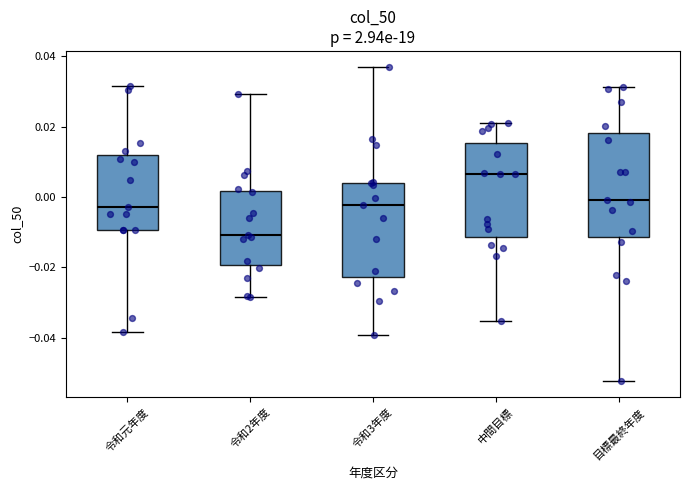

Reading left to right, read every box against the y-axis: the position of its median line, the range the box covers, and the ends of its whiskers. The values are not printed on the chart, so give them approximately, as read against the axis.

令和元年度: median -0.002, box -0.010 to 0.012, whiskers -0.038 to 0.032
令和2年度: median -0.010, box -0.020 to 0.002, whiskers -0.028 to 0.030
令和3年度: median -0.002, box -0.022 to 0.004, whiskers -0.040 to 0.038
中間目標: median 0.006, box -0.012 to 0.016, whiskers -0.036 to 0.022
目標最終年度: median 0.000, box -0.012 to 0.018, whiskers -0.052 to 0.032